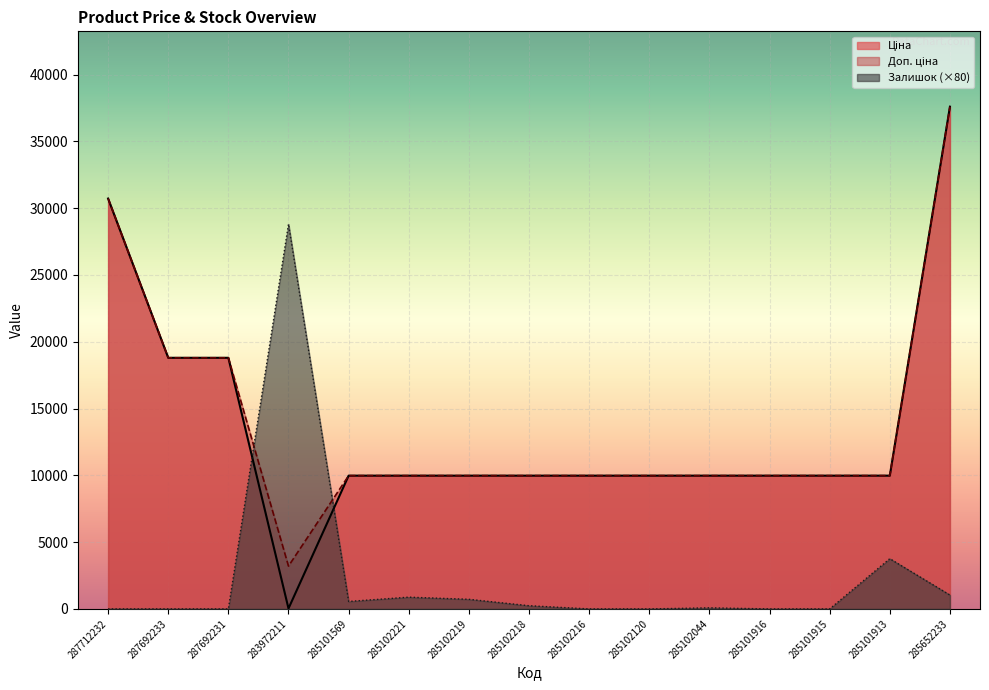

Where is the first local minimum for Доп. ціна?

283972211